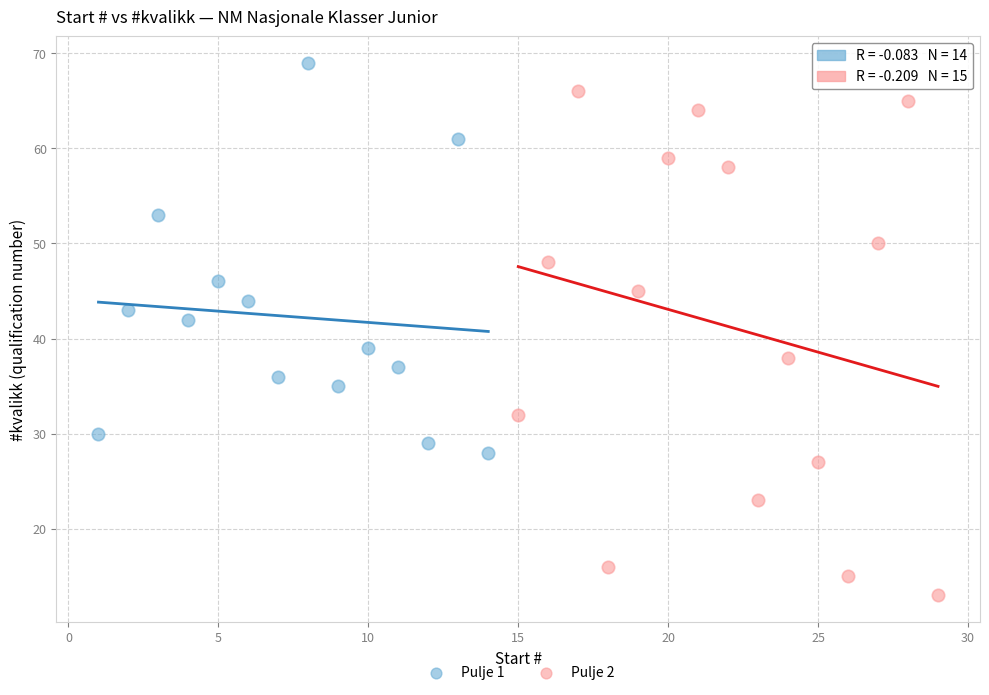

Which series reaches the maximum Y coordinate?

Pulje 1